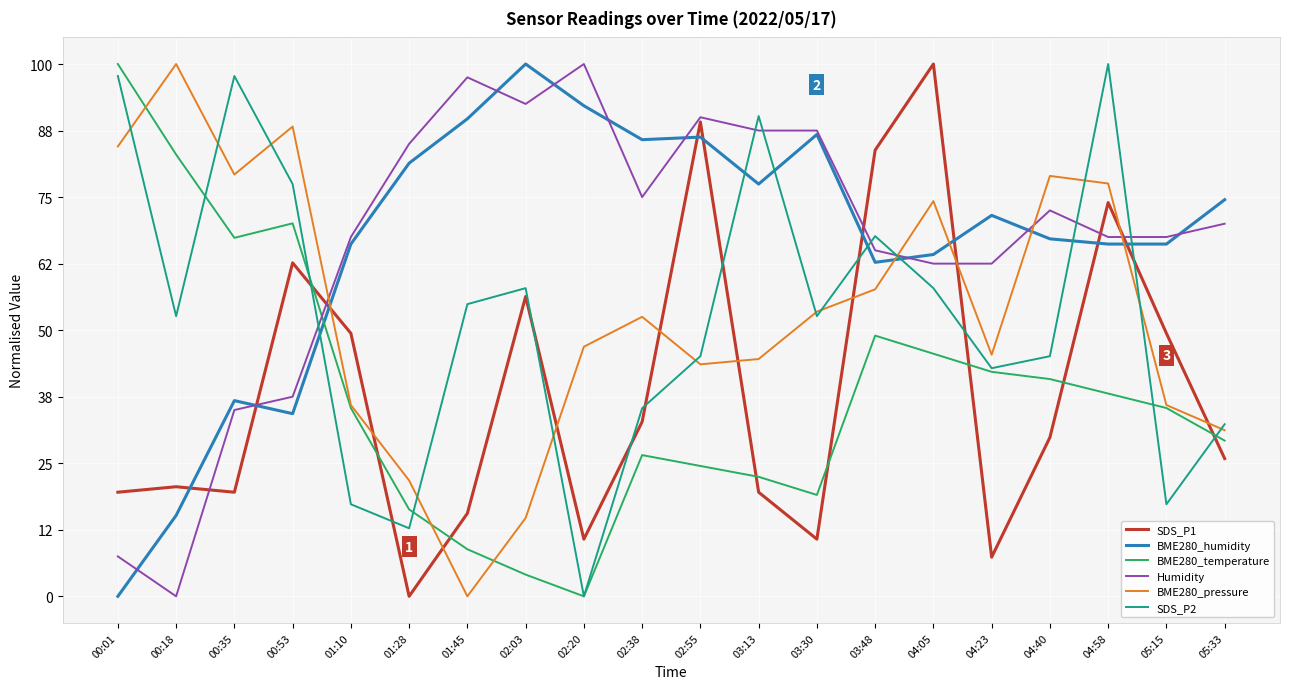

At which label does BME280_pressure first exceed 52?

00:01